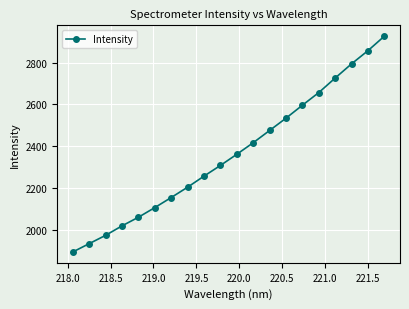

True or false: there are more than 2 points higher than both neighbors.

False